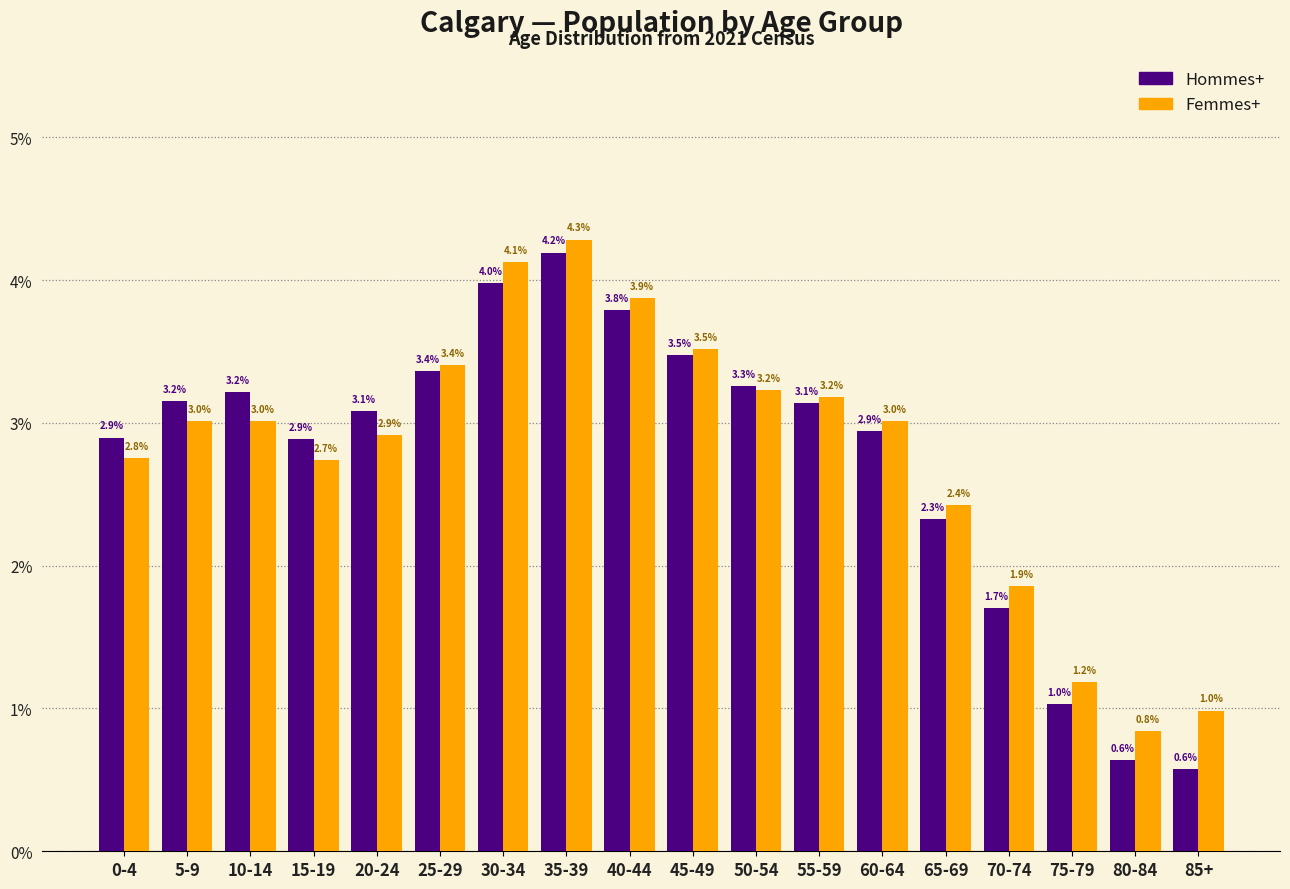

Reading right to left, extract all data points from this chart.

Hommes+: 85+=0.6	80-84=0.6	75-79=1.0	70-74=1.7	65-69=2.3	60-64=2.9	55-59=3.1	50-54=3.3	45-49=3.5	40-44=3.8	35-39=4.2	30-34=4.0	25-29=3.4	20-24=3.1	15-19=2.9	10-14=3.2	5-9=3.2	0-4=2.9
Femmes+: 85+=1.0	80-84=0.8	75-79=1.2	70-74=1.9	65-69=2.4	60-64=3.0	55-59=3.2	50-54=3.2	45-49=3.5	40-44=3.9	35-39=4.3	30-34=4.1	25-29=3.4	20-24=2.9	15-19=2.7	10-14=3.0	5-9=3.0	0-4=2.8